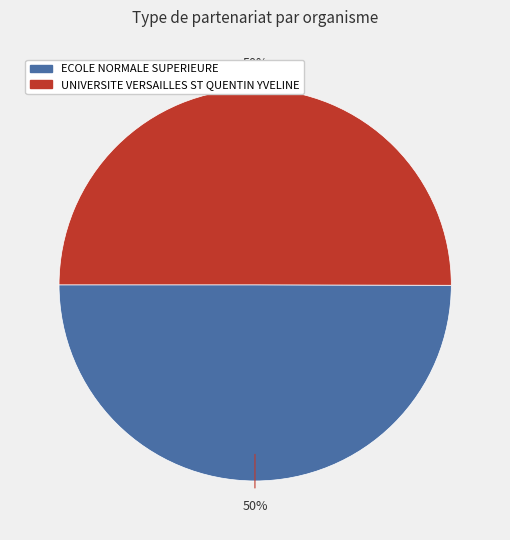

Count the number of slices in the pie.

2